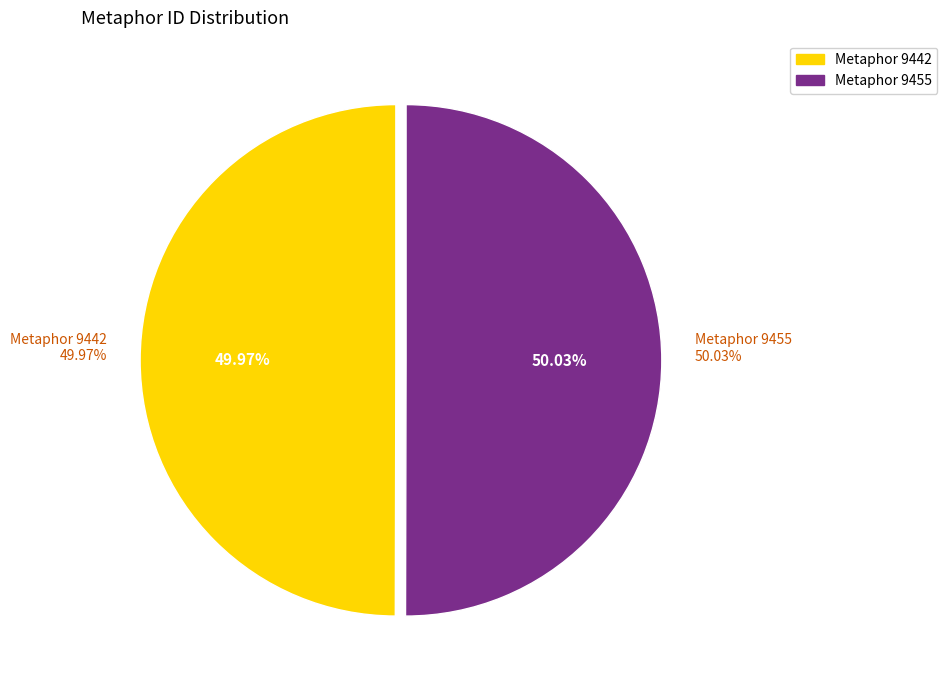

How many slices are in this pie chart?

2